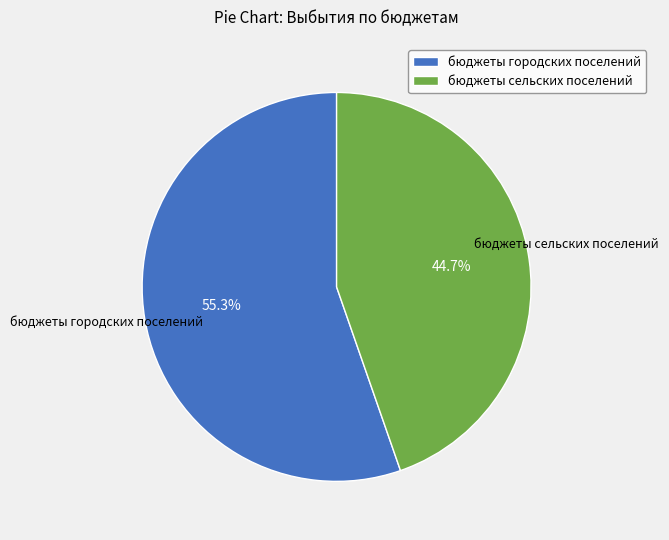

Between бюджеты сельских поселений and бюджеты городских поселений, which is larger?

бюджеты городских поселений